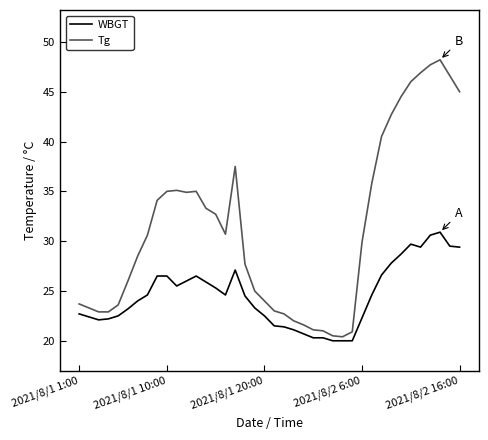

What is the maximum value for Tg?

48.2